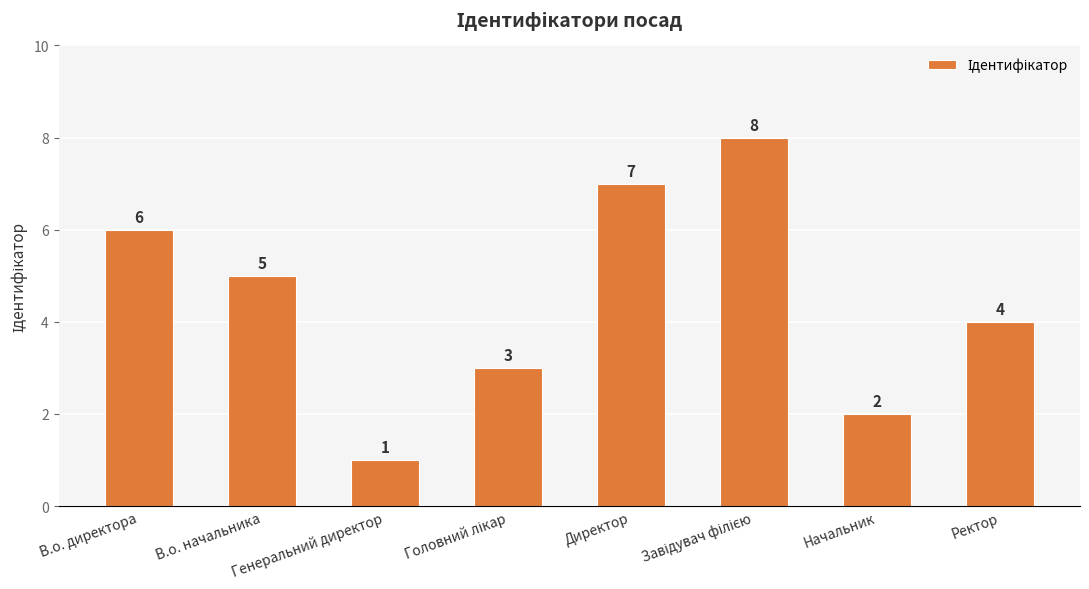

What is the difference between the second highest and second lowest values?

5